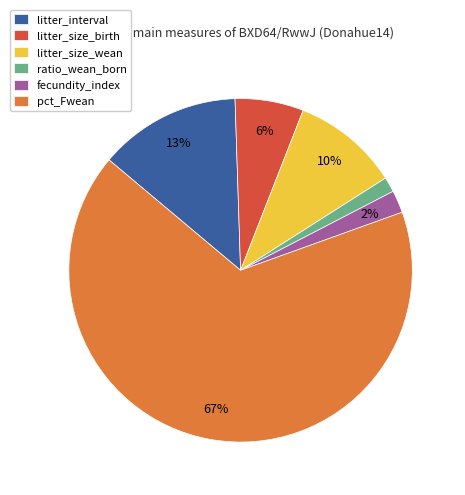

Between pct_Fwean and litter_interval, which is larger?

pct_Fwean